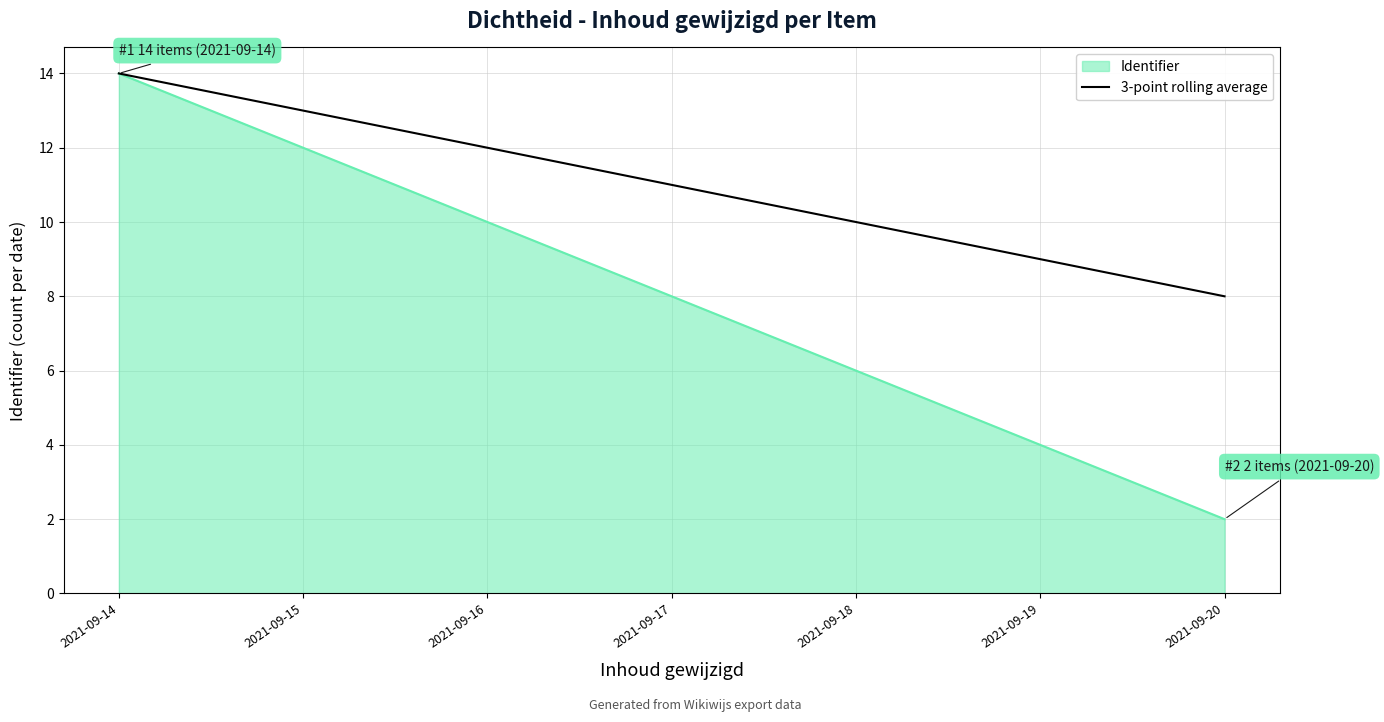

Is it true that the value at 2021-09-20 is 3?

False